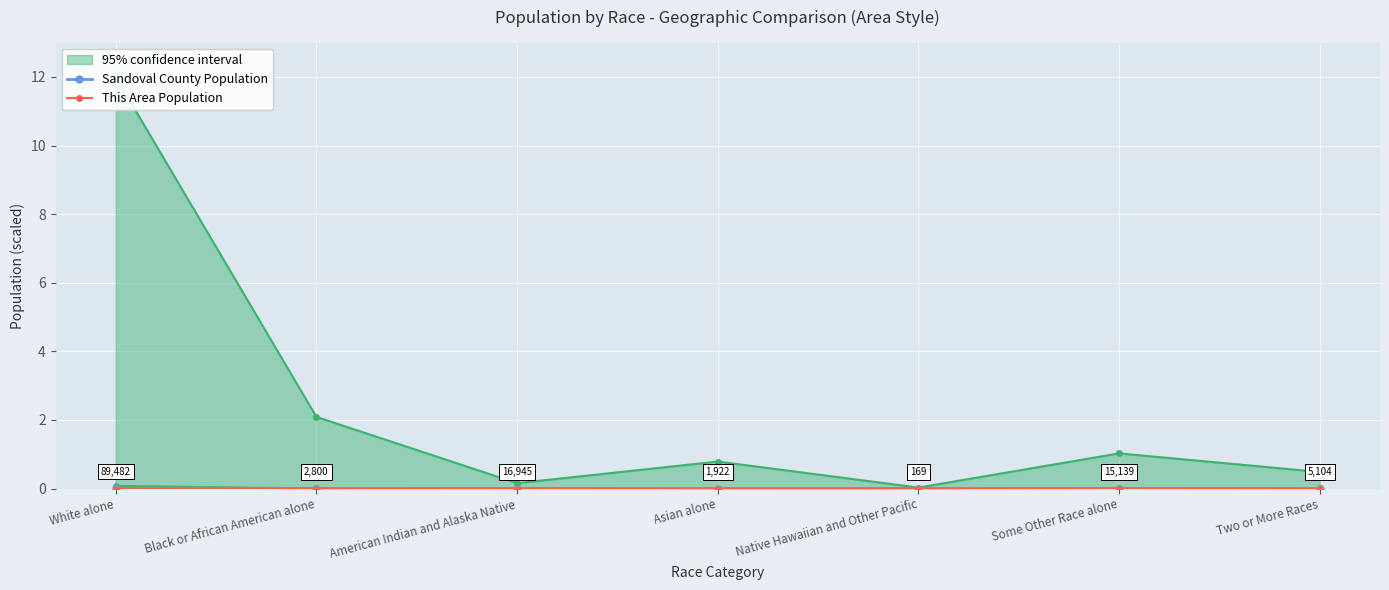

Which series changed the most between Black or African American alone and American Indian and Alaska Native?

Sandoval County Population